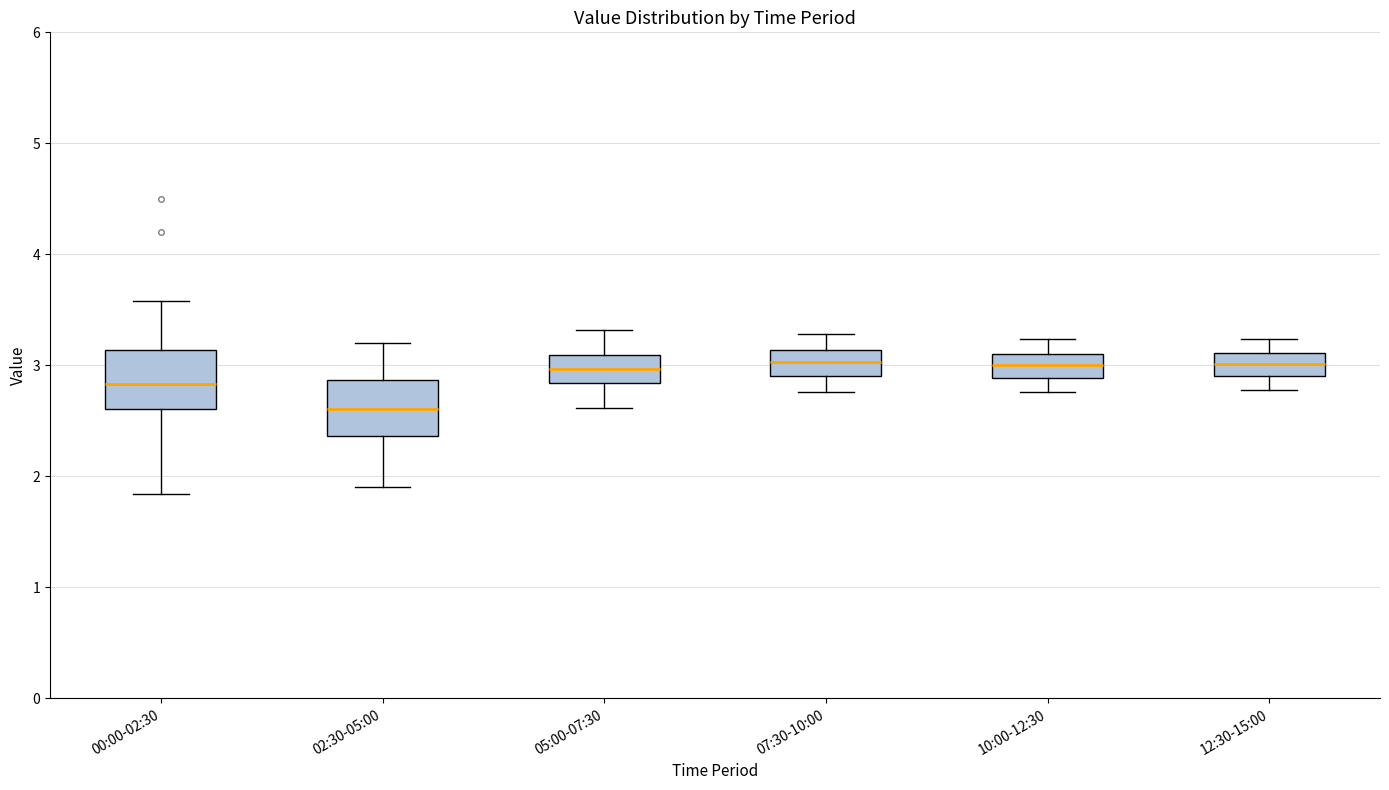

Where is the upper edge of the box for 10:00-12:30 on the y-axis? The values are not printed on the chart, so give them approximately, as read against the axis.

3.1